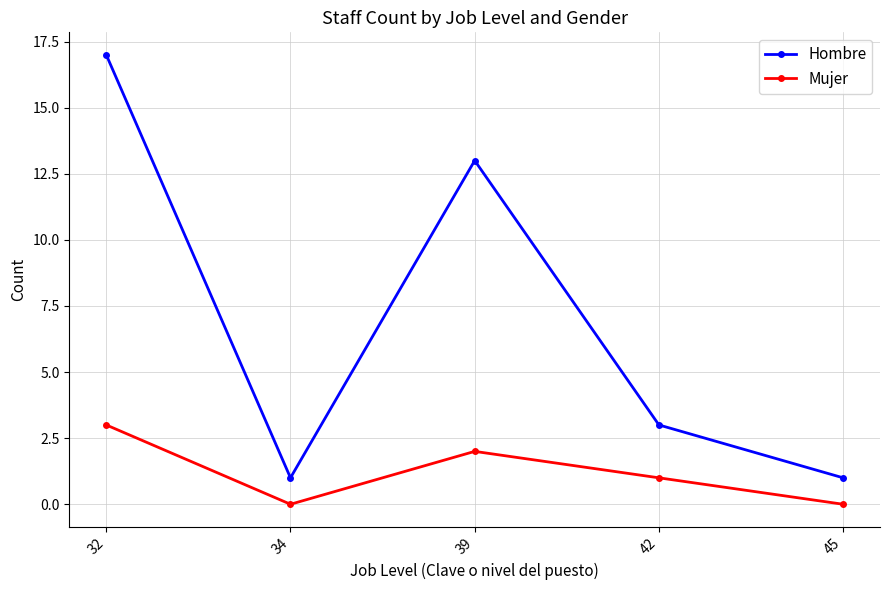

Which series has the widest spread of values?

Hombre